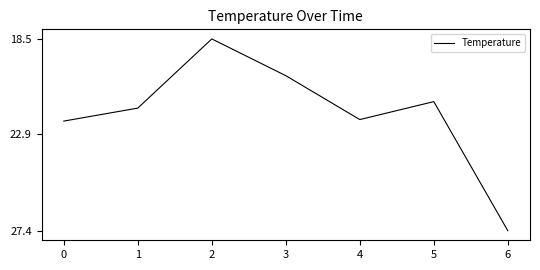

Read the value at 5.

21.4